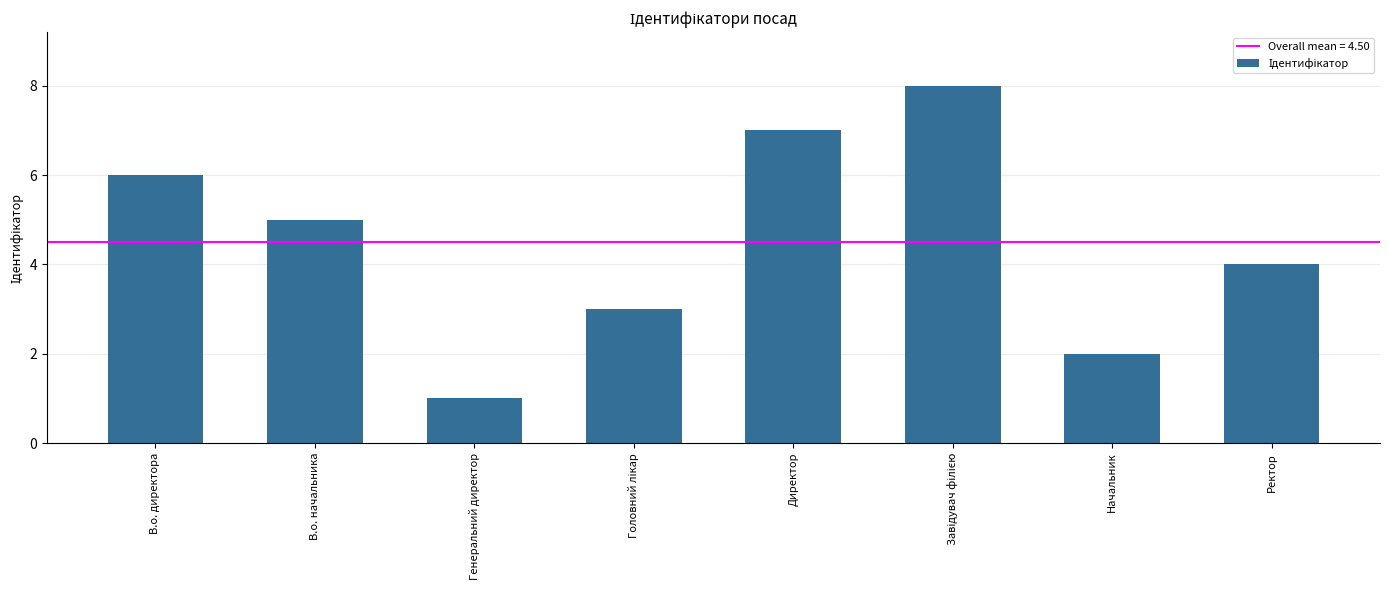

The chart shows a value of 6 at В.о. директора. True or false?

True